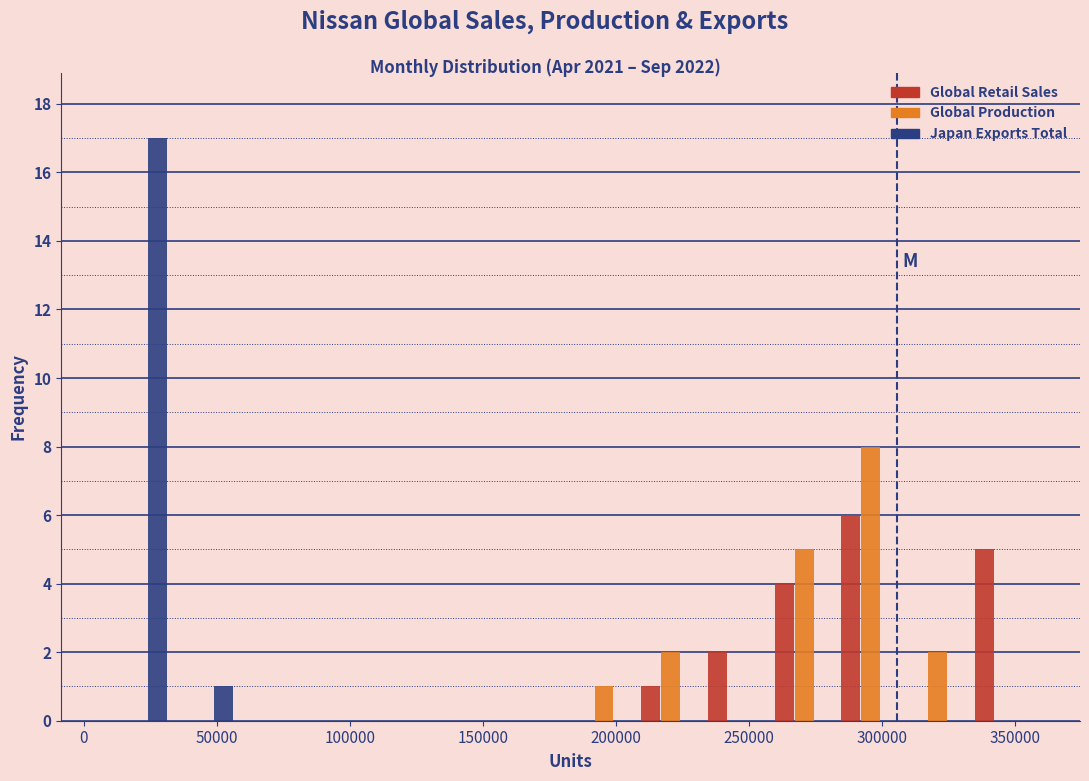

Reading left to right, transcribe this chart: for each range on the x-axis, give the height of each series' bar. Neither the bar edges nor the heights are printed on the chart, so give them approximately, as read against the axes.

10000 to 35000: Global Retail Sales=0	Global Production=0	Japan Exports Total=17
35000 to 60000: Global Retail Sales=0	Global Production=0	Japan Exports Total=1
60000 to 85000: Global Retail Sales=0	Global Production=0	Japan Exports Total=0
85000 to 110000: Global Retail Sales=0	Global Production=0	Japan Exports Total=0
110000 to 135000: Global Retail Sales=0	Global Production=0	Japan Exports Total=0
135000 to 160000: Global Retail Sales=0	Global Production=0	Japan Exports Total=0
160000 to 185000: Global Retail Sales=0	Global Production=0	Japan Exports Total=0
185000 to 210000: Global Retail Sales=0	Global Production=1	Japan Exports Total=0
210000 to 235000: Global Retail Sales=1	Global Production=2	Japan Exports Total=0
235000 to 260000: Global Retail Sales=2	Global Production=0	Japan Exports Total=0
260000 to 285000: Global Retail Sales=4	Global Production=5	Japan Exports Total=0
285000 to 310000: Global Retail Sales=6	Global Production=8	Japan Exports Total=0
310000 to 335000: Global Retail Sales=0	Global Production=2	Japan Exports Total=0
335000 to 360000: Global Retail Sales=5	Global Production=0	Japan Exports Total=0